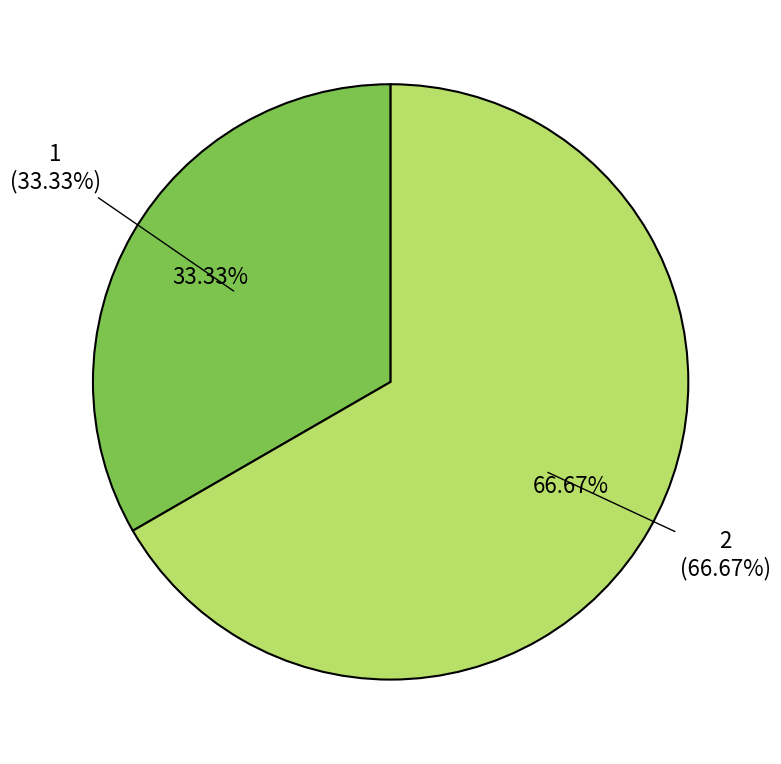

To the nearest percent, what is the difference between the largest and smallest slice percentages?

33%